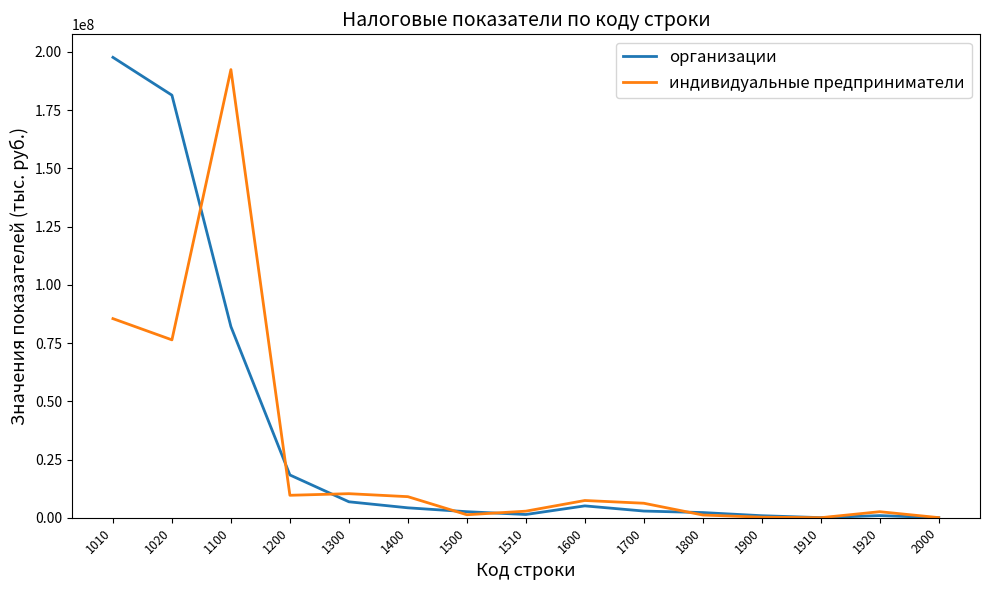

List the series in order of their peak value, lowest first.

индивидуальные предприниматели, организации